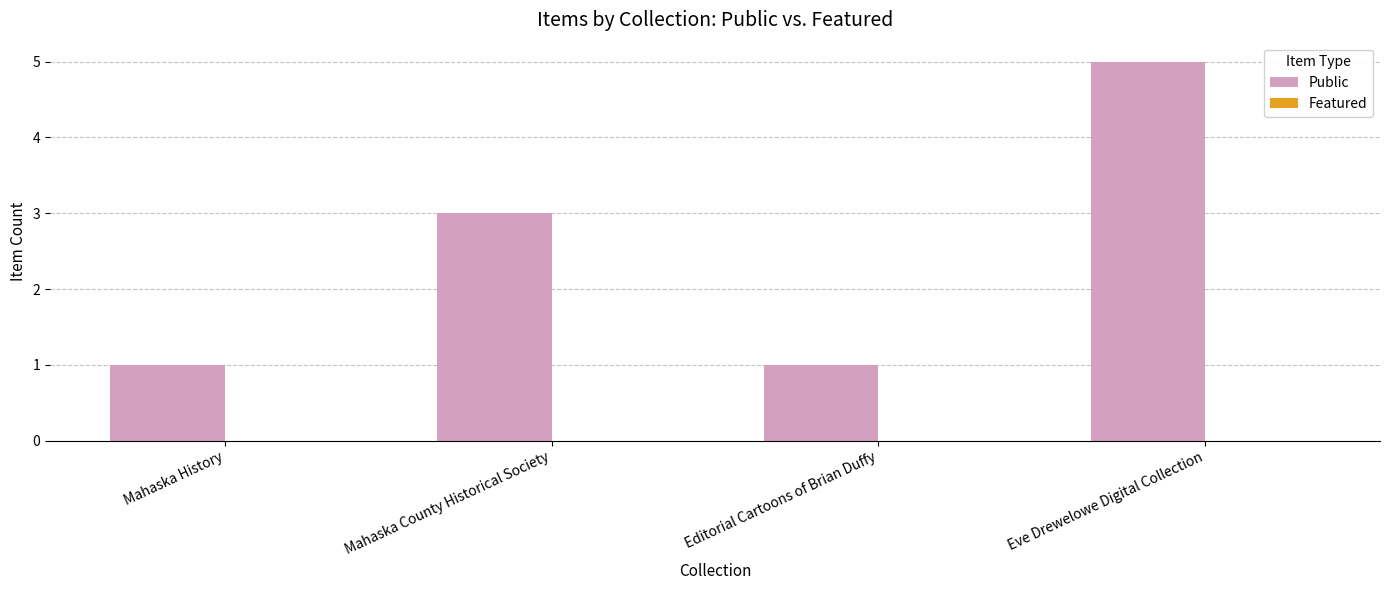

Does the chart contain stacked bars?

No